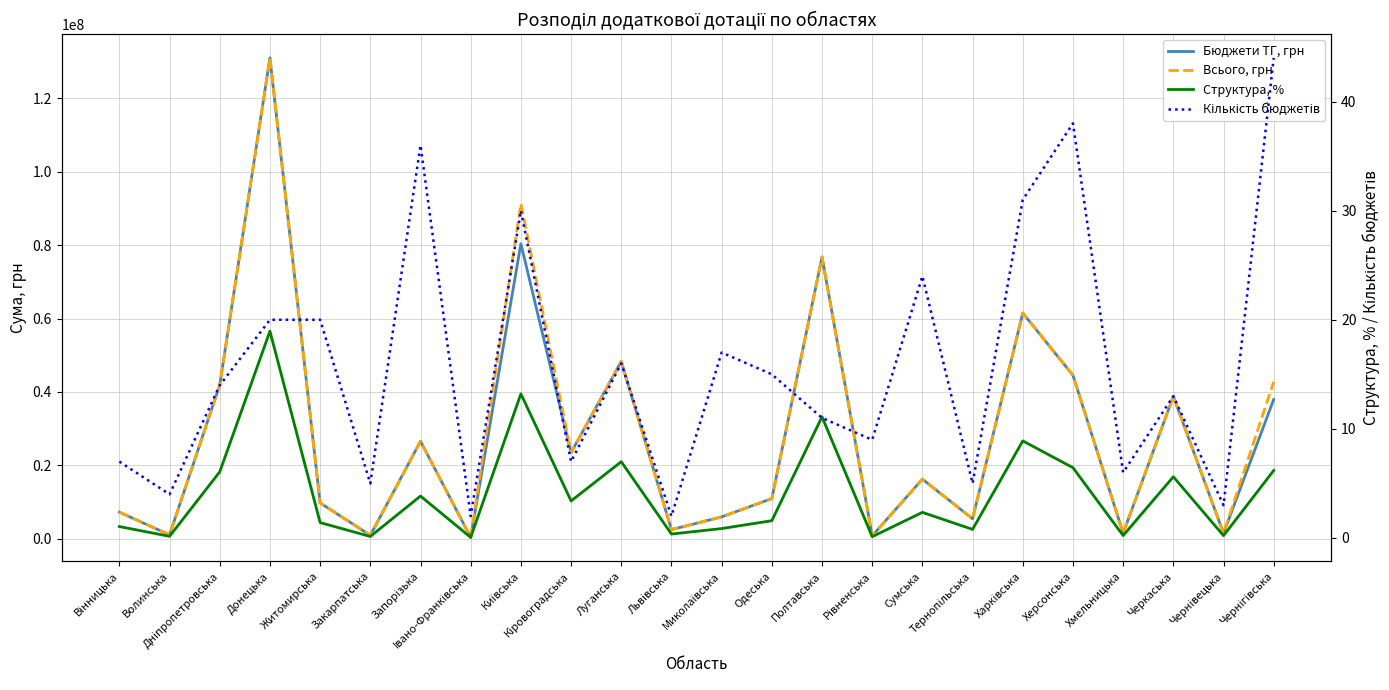

What is the difference between the maximum and minimum values in the Кількість бюджетів series?

42.0